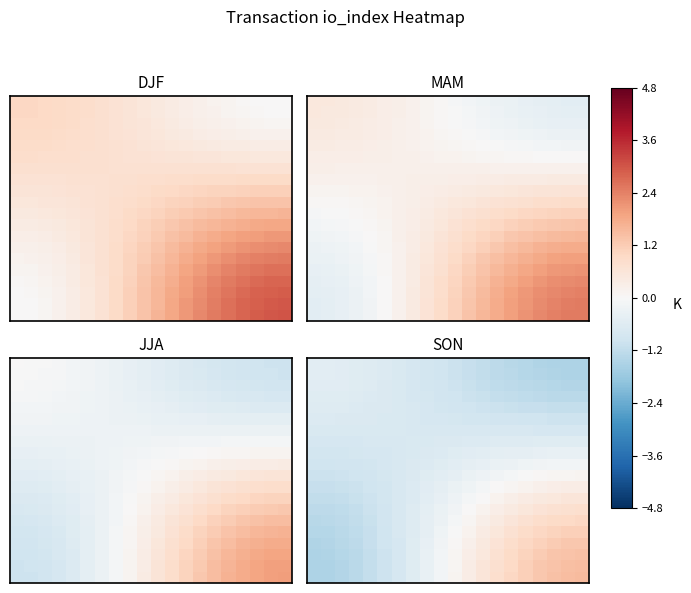

At how many categories does at least one series exceed 0?

10